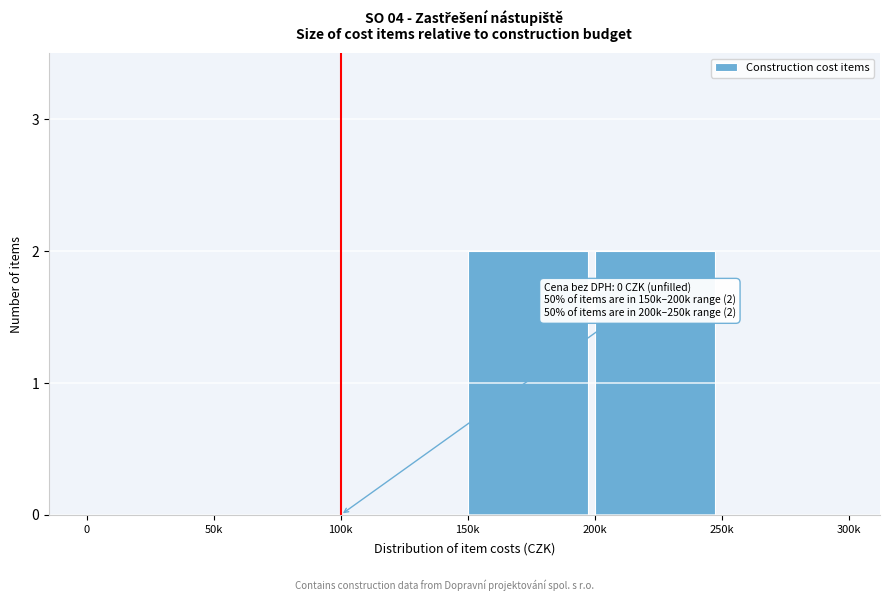

Reading left to right, list all the values displayed in this chart.

0=0	50k=0	100k=0	150k=2	200k=2	250k=0